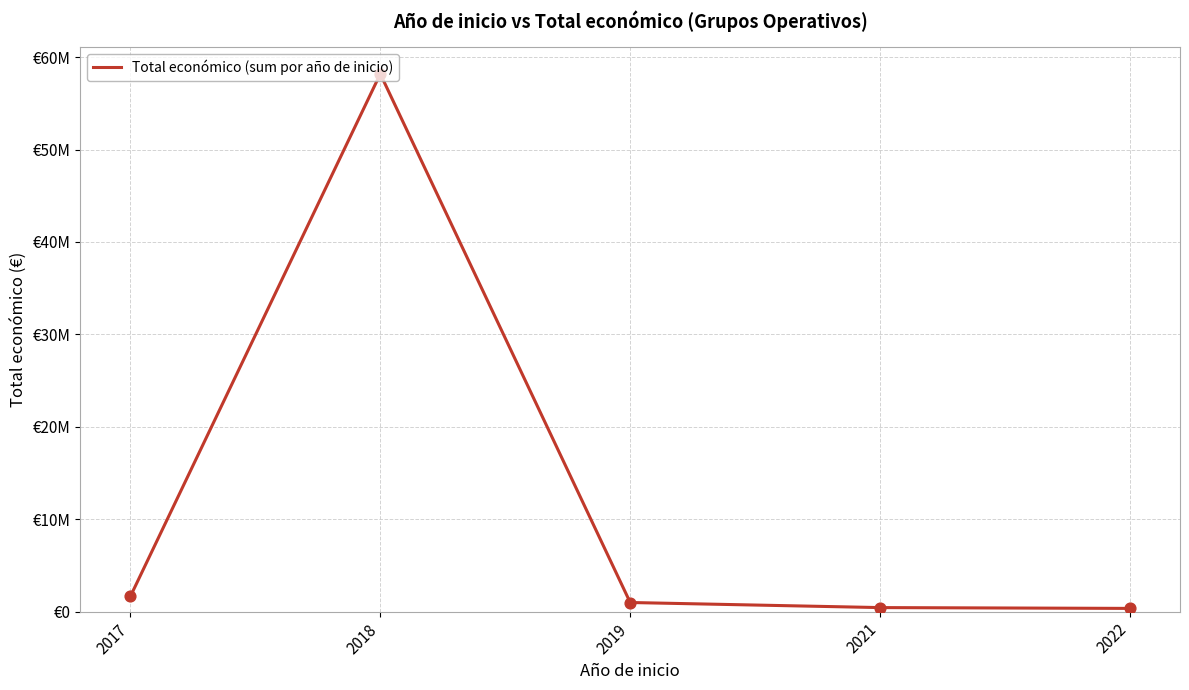

Which has a higher value, 2018 or 2017?

2018